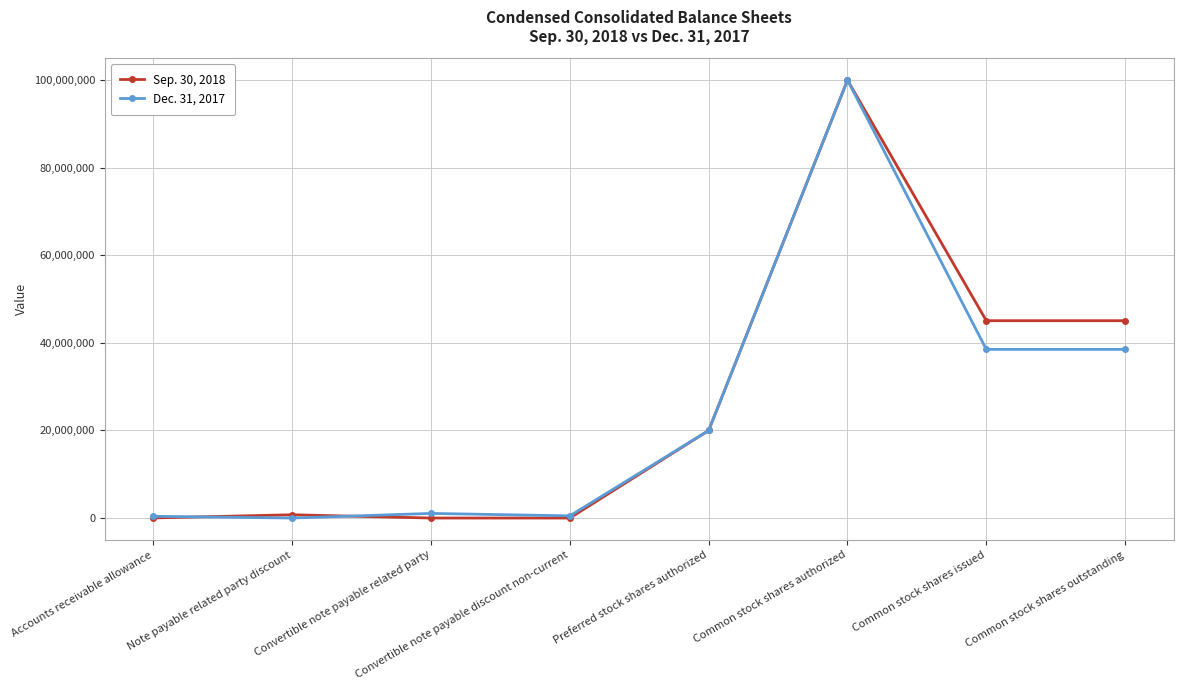

Which series has the largest total across all categories?

Sep. 30, 2018